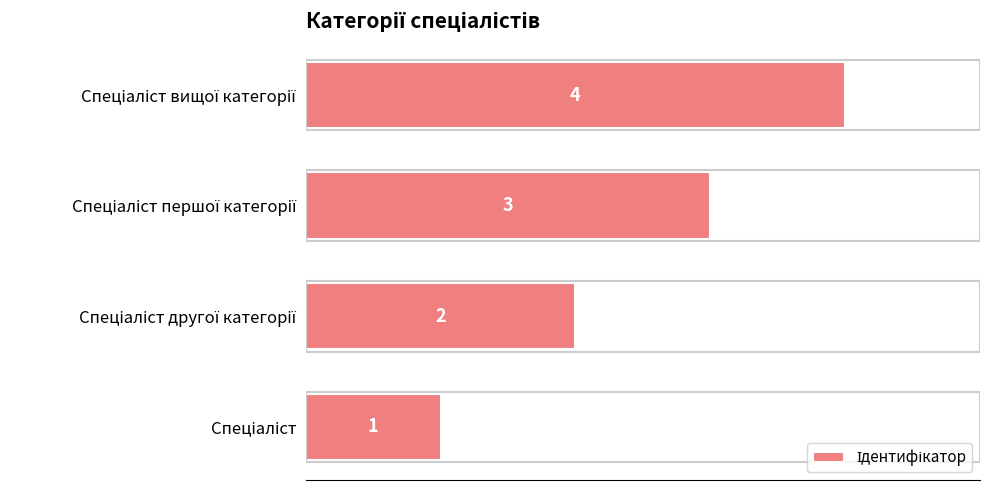

What is the difference between the maximum and minimum values?

3